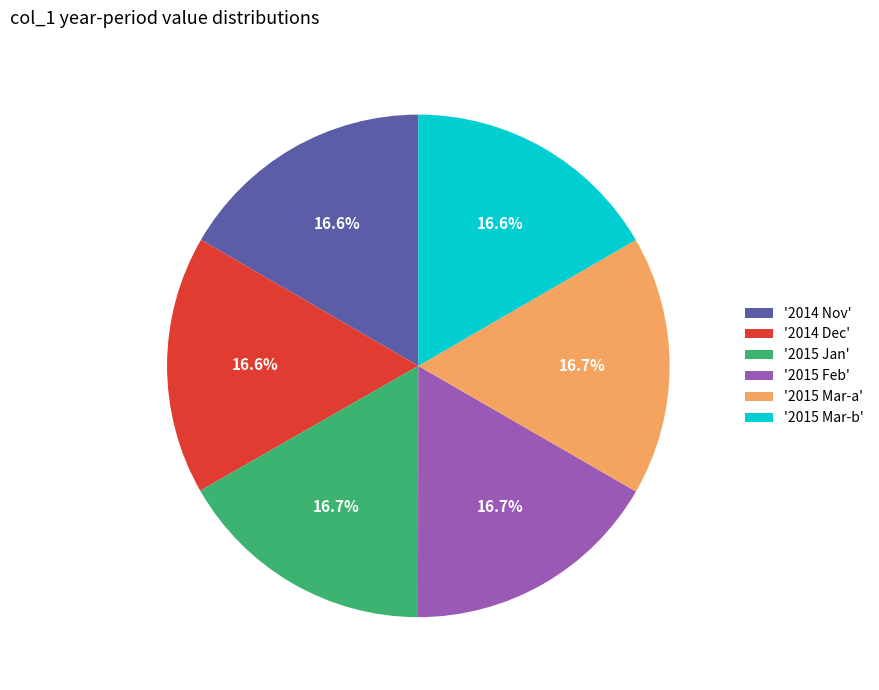

What portion of the pie excludes '2014 Nov'?

83.4%